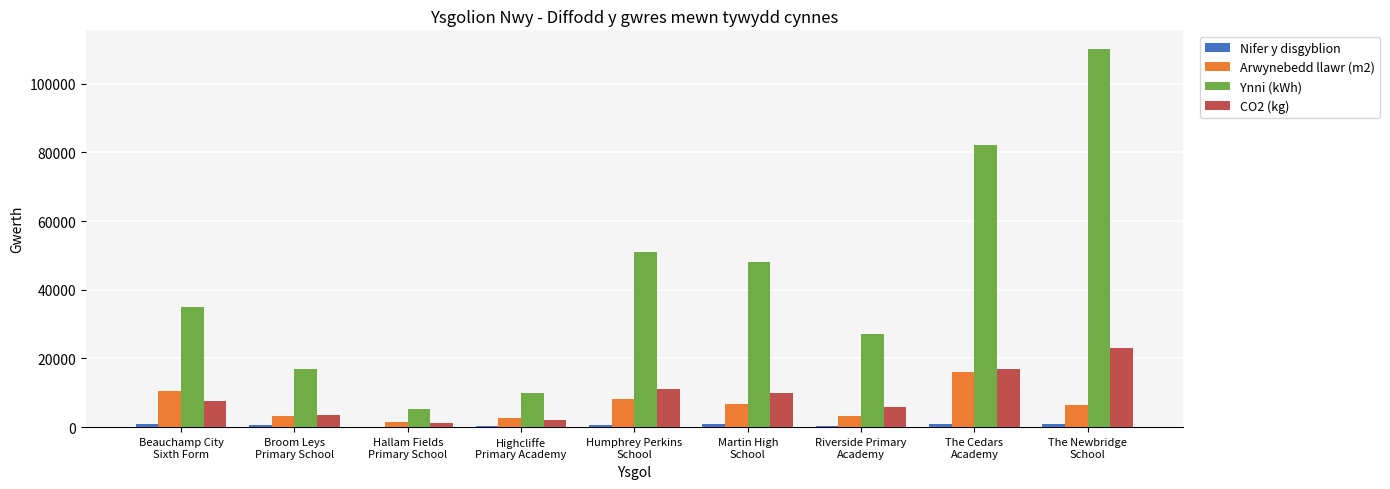

What is the sum of all Arwynebedd llawr (m2) values?

58636.9